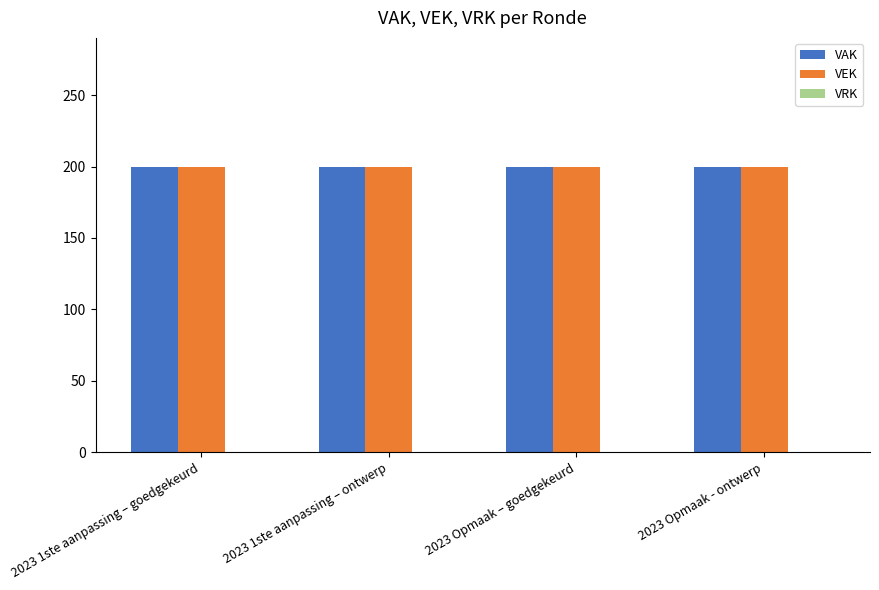

How many bars are there in each group?

3